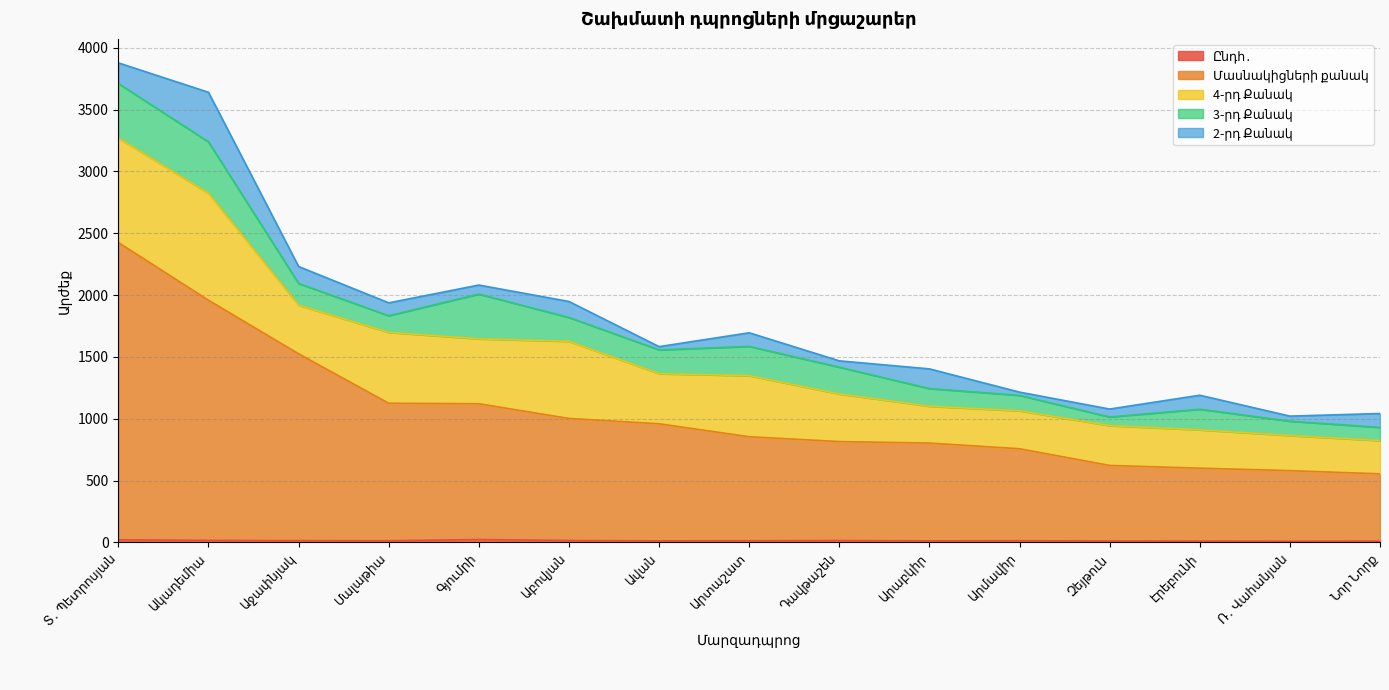

What is the sum of the 2-րդ Քանակ values at Արմավիր and Մալաթիա?

130